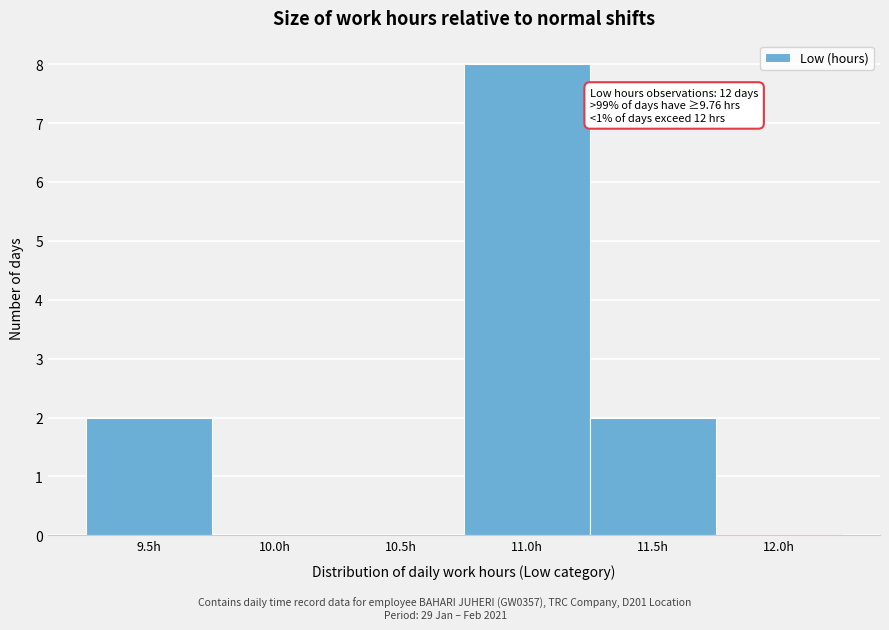

Reading left to right, extract all data points from this chart.

9.5h=2	10.0h=0	10.5h=0	11.0h=8	11.5h=2	12.0h=0